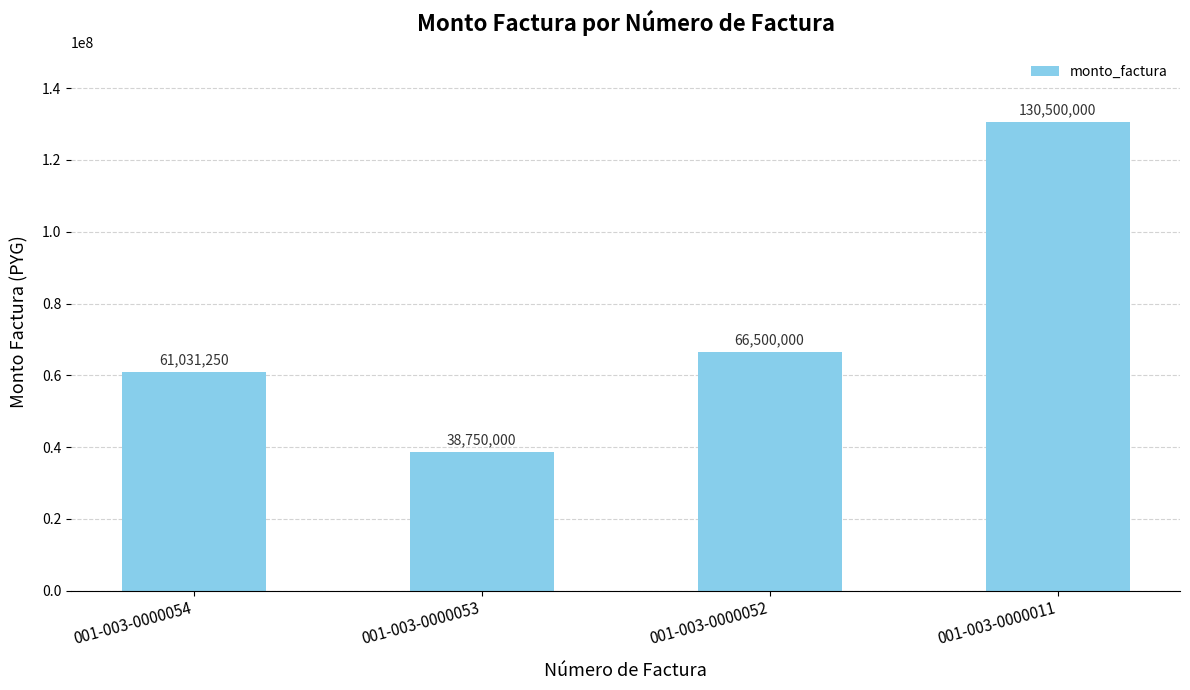

What is the difference between the second highest and minimum values?

27750000